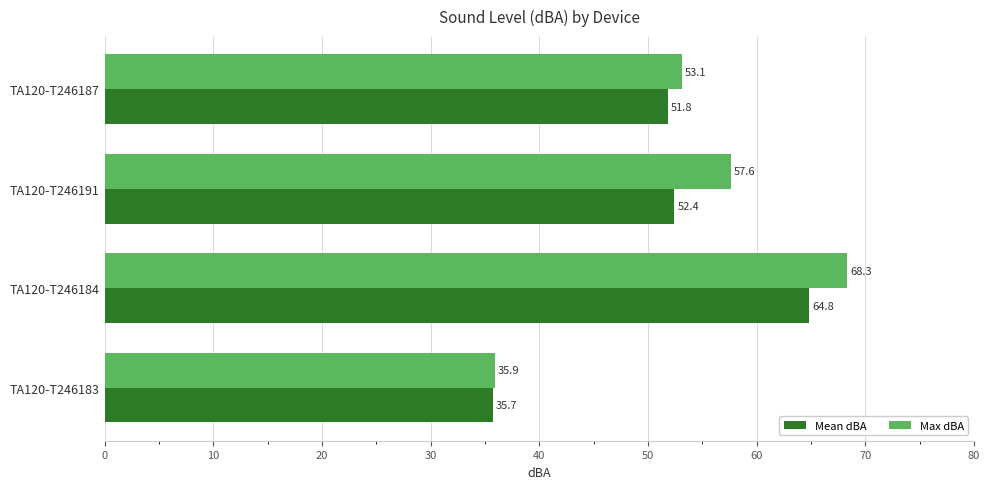

What is the difference between the maximum and minimum values in the Mean dBA series?

29.1